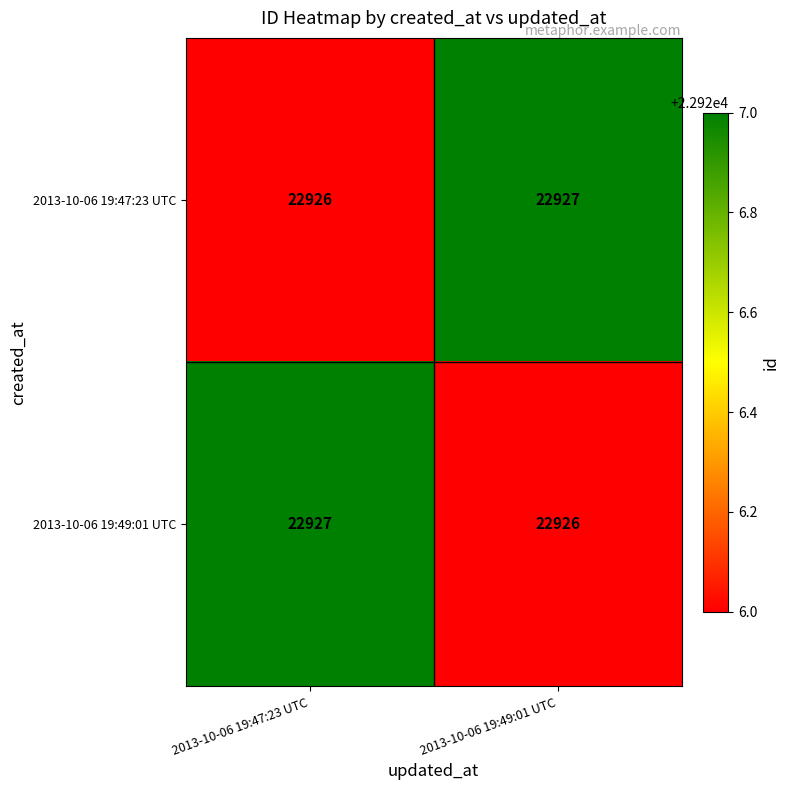

At which label is 2013-10-06 19:49:01 UTC closest to 22926?

2013-10-06 19:49:01 UTC